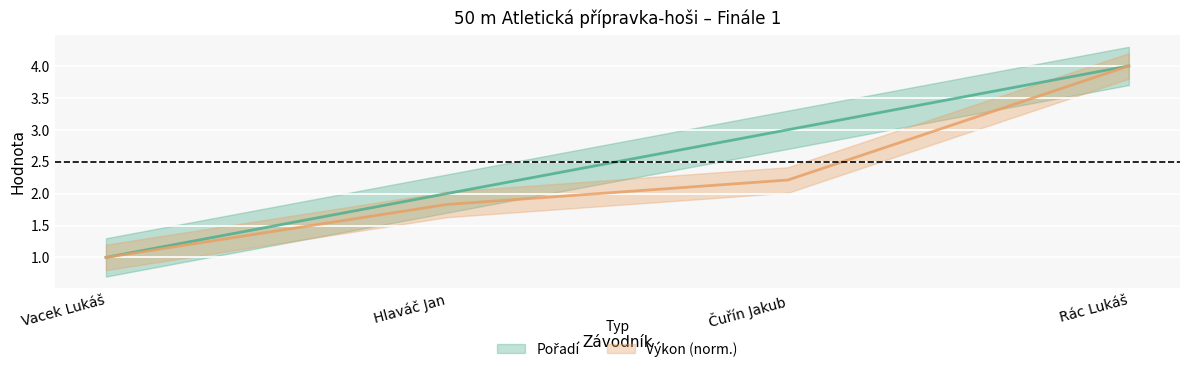

Reading left to right, list all the values displayed in this chart.

Pořadí: 1.0	2.0	3.0	4.0
Výkon: 1.0	1.8	2.2	4.0